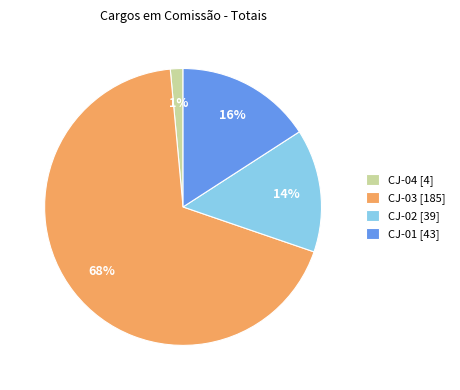

Which category has the biggest portion of the pie?

CJ-03 [185]